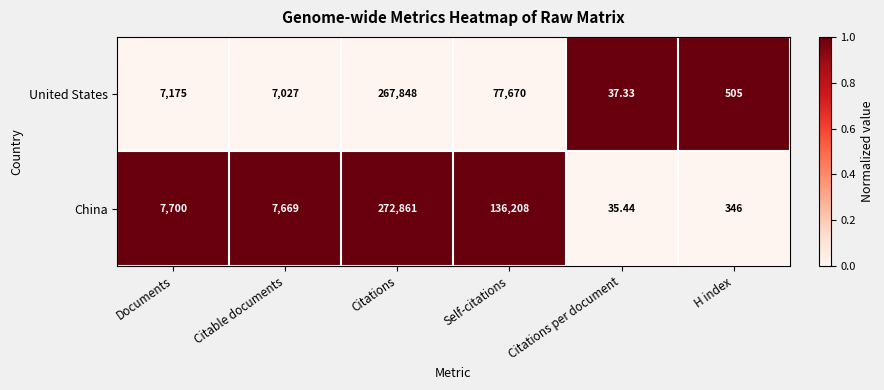

Count the number of categories in the chart.

6